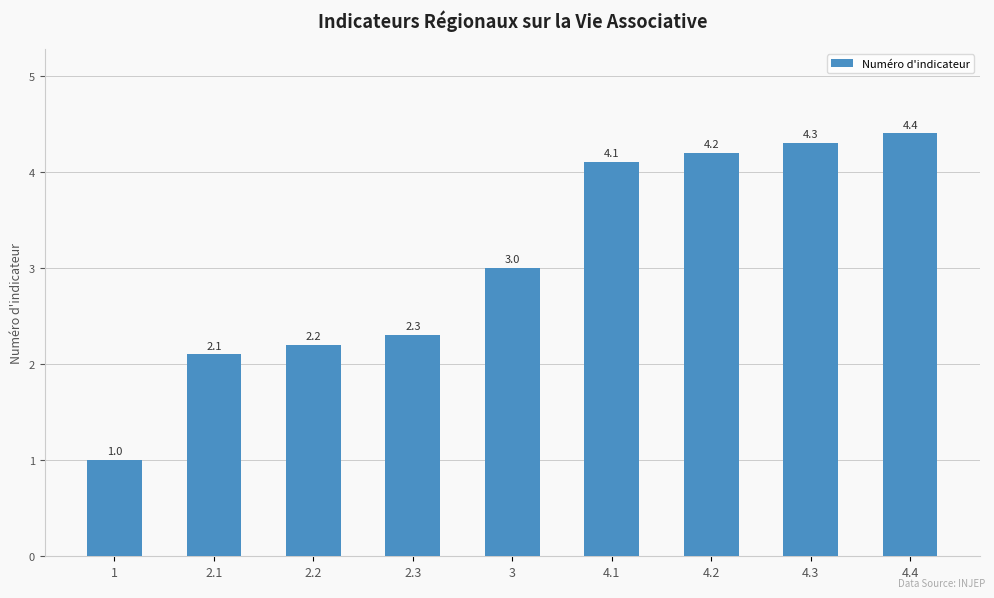

How many data points are less than 3?

4